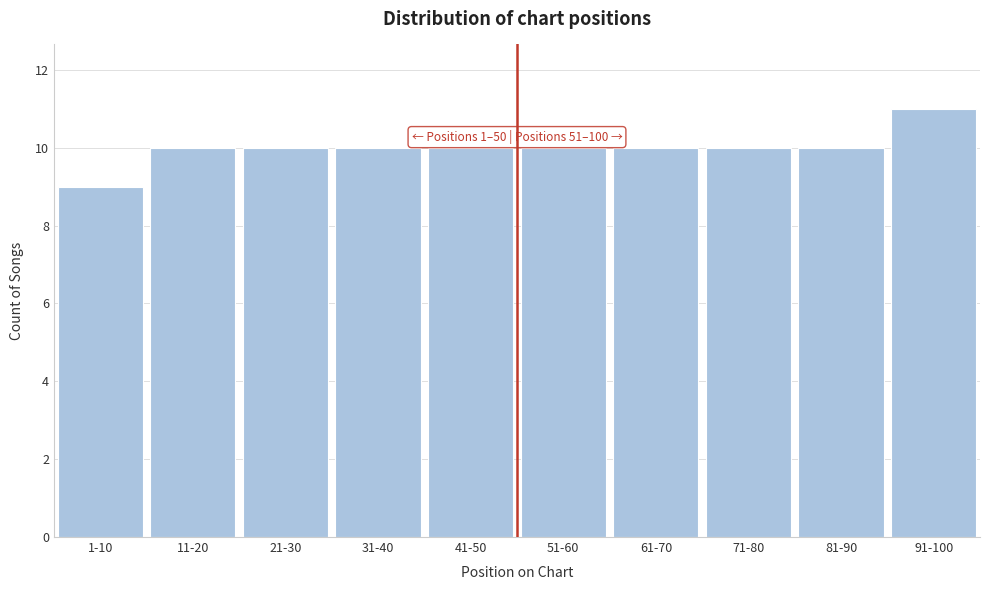

Reading left to right, transcribe all the data shown in this chart.

9	10	10	10	10	10	10	10	10	11